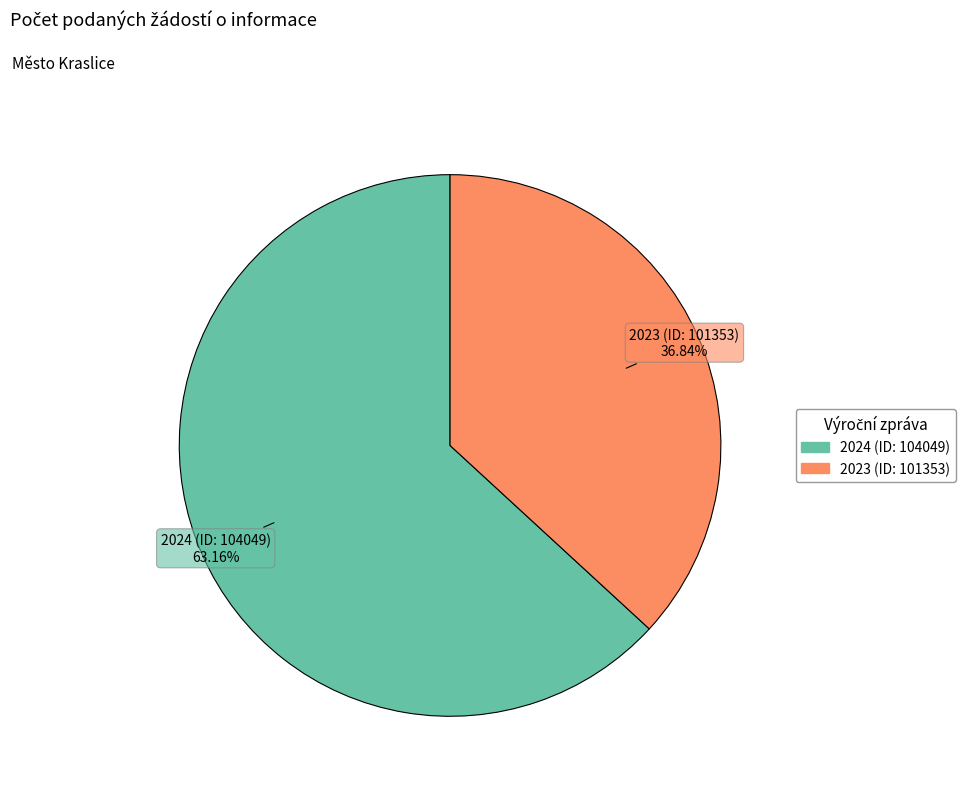

Rank the categories by value from highest to lowest.

2024 (ID: 104049), 2023 (ID: 101353)